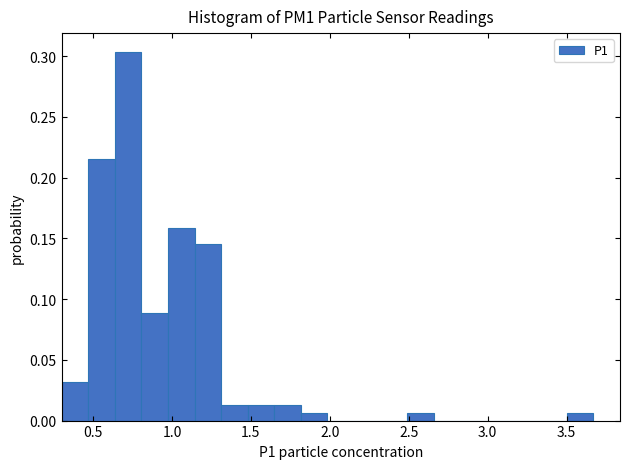

Around what value on the x-axis is the tallest bar? Give the approximate position of its centre, as read against the axis.

0.70